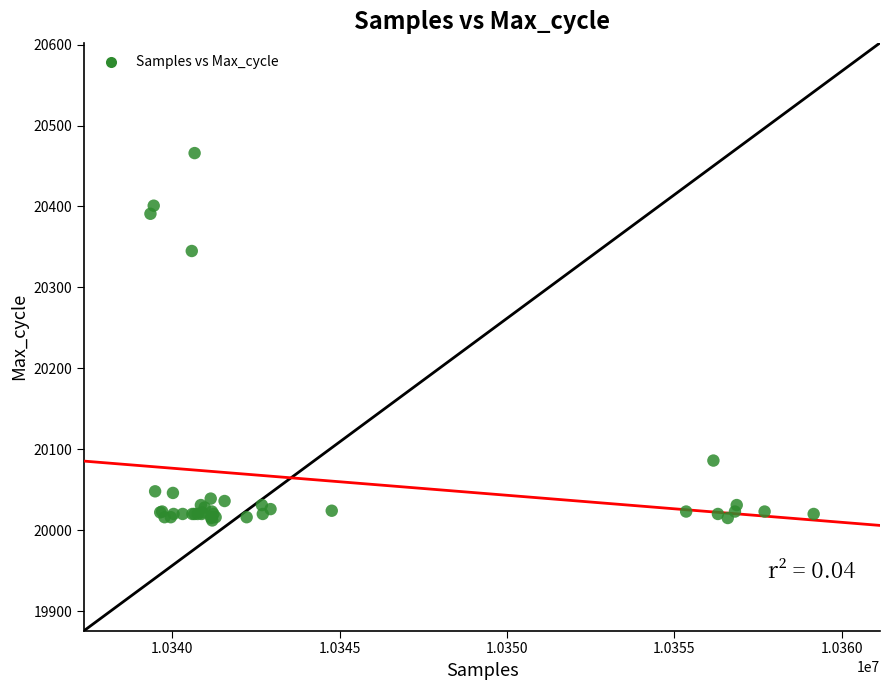

What Y value in the scatter plot is closest to 20239?

20345